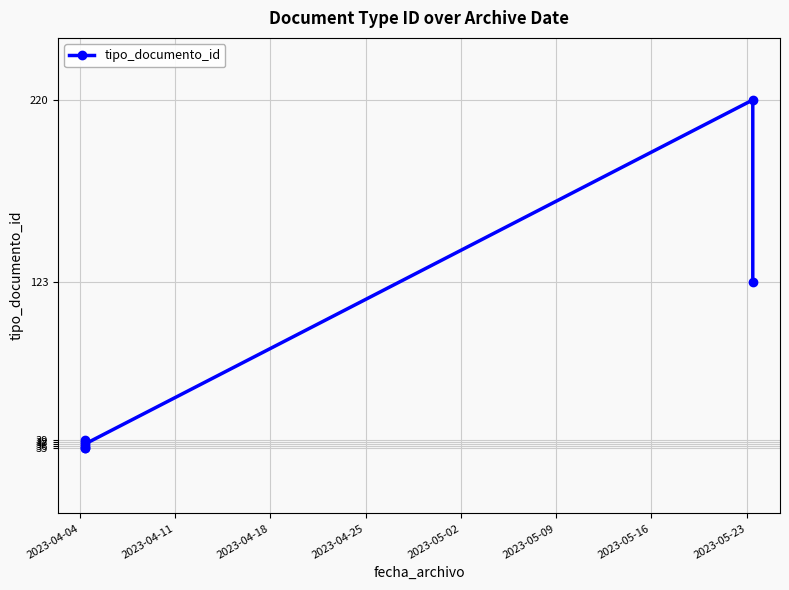

Count the number of data series in this chart.

1